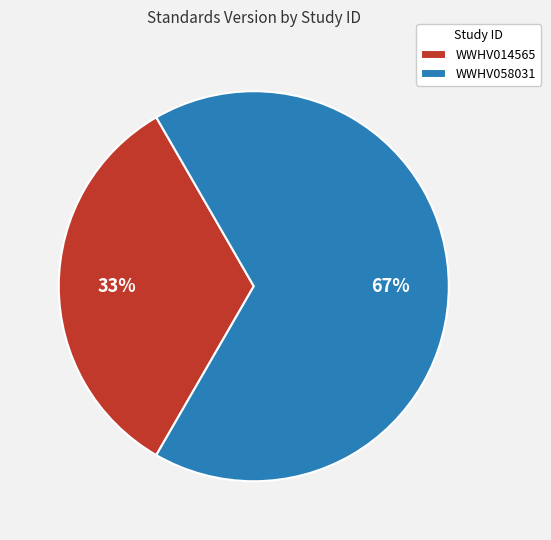

Which slice is the smallest?

WWHV014565